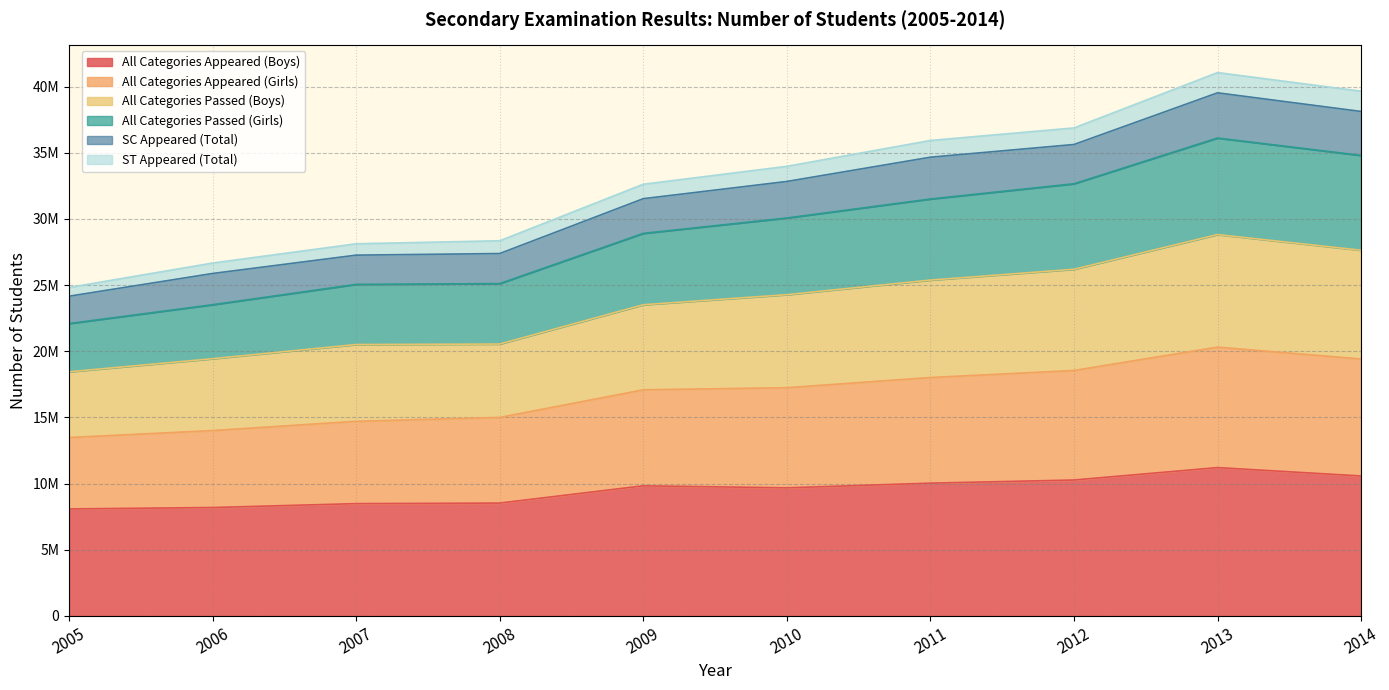

The value of ST Appeared (Total) at 2007 is 29541410. True or false?

False